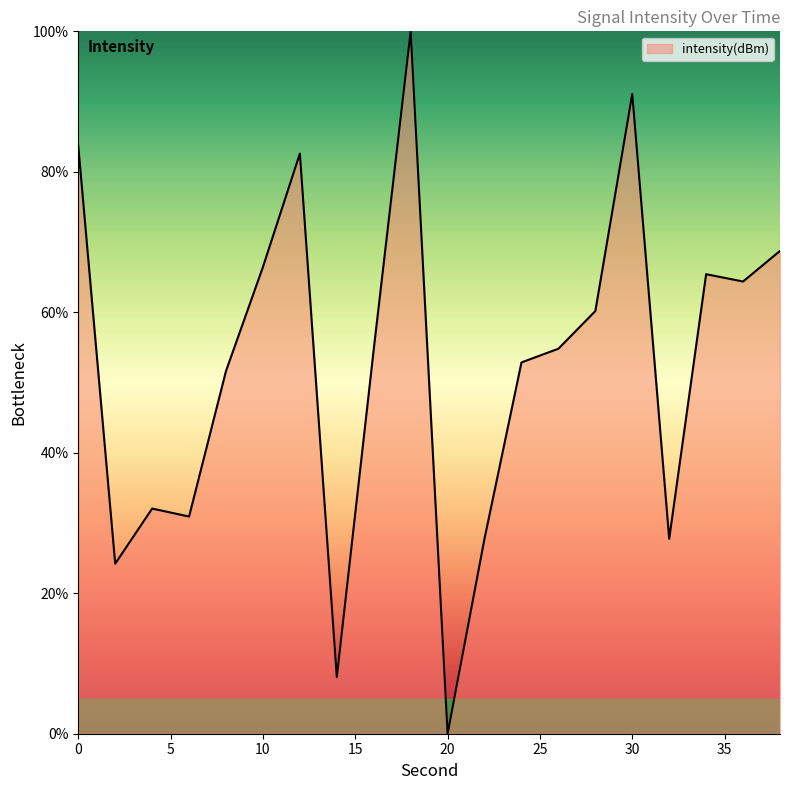

What is the difference between the maximum and minimum values?

100.0